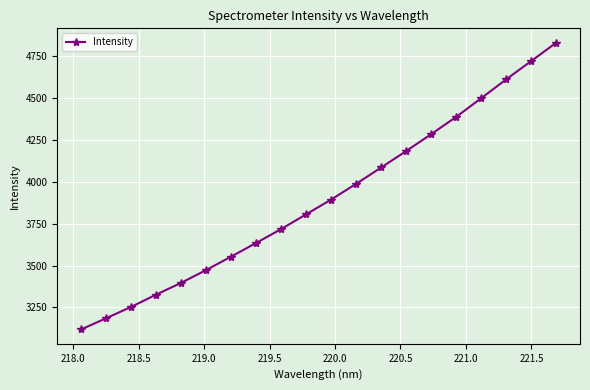

Is this an area chart (filled region under the line)?

No